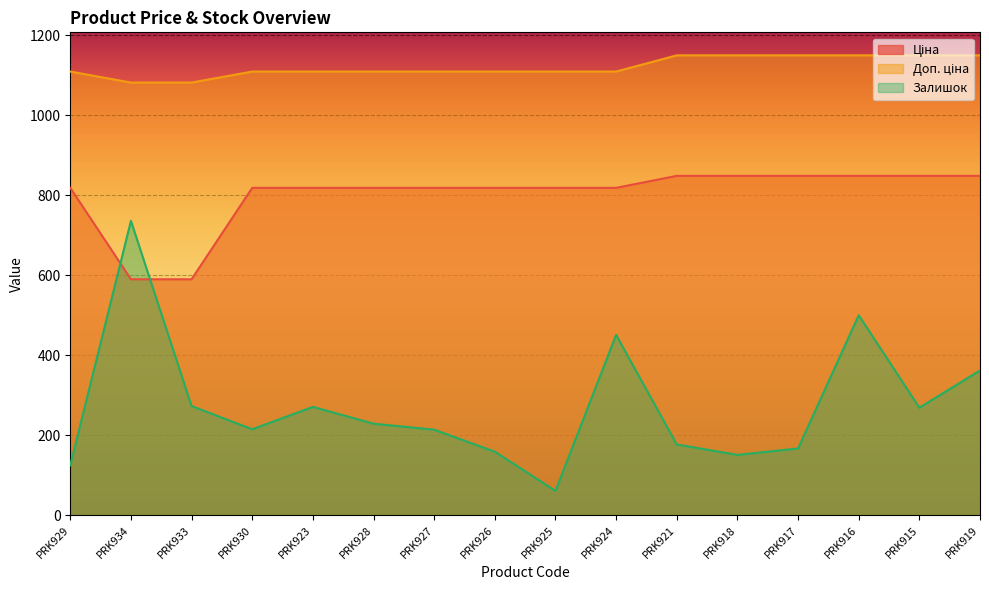

Which series has the largest total across all categories?

Доп. ціна